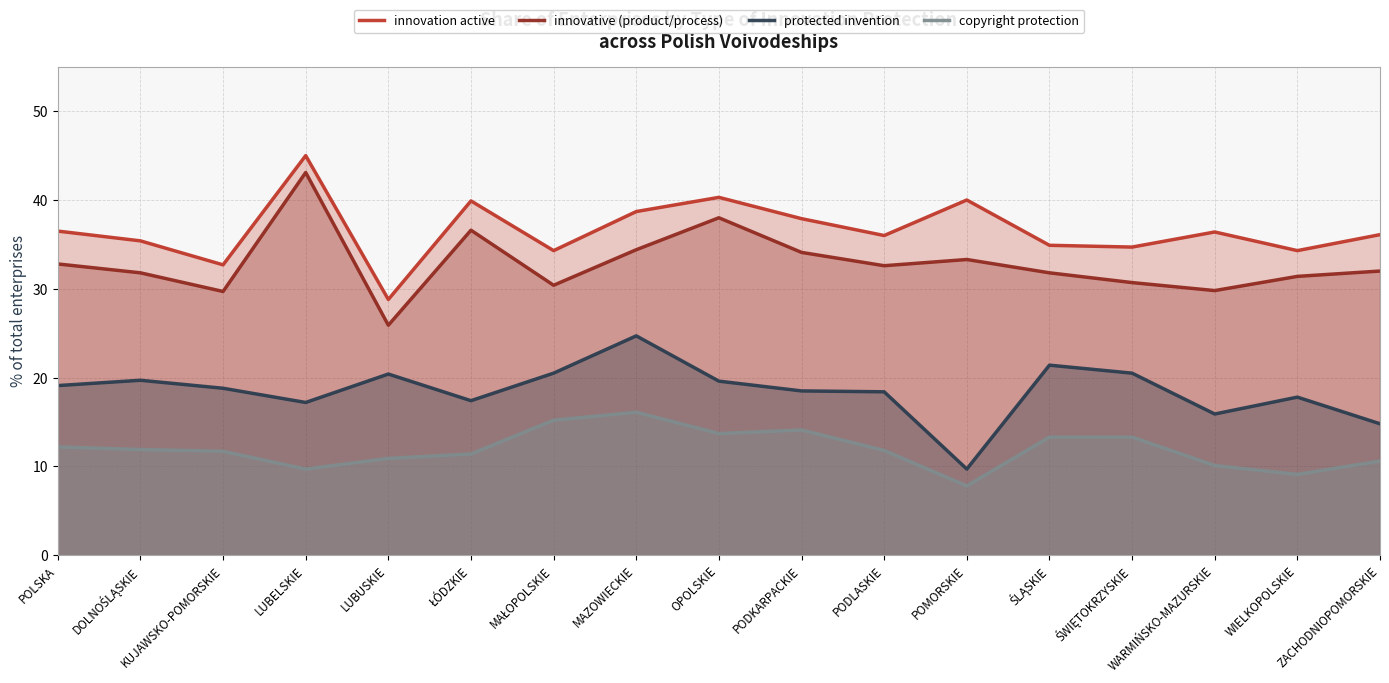

How many series are shown in this chart?

4